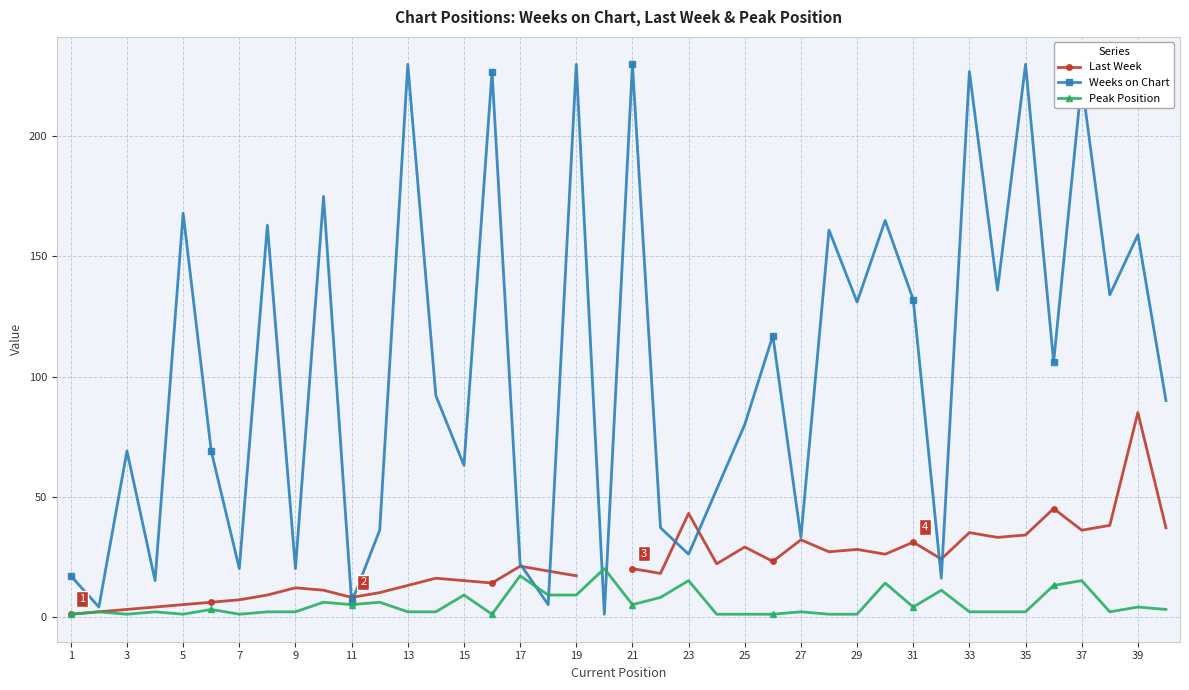

Rank the series by their maximum value, from lowest to highest.

Peak Position, Last Week, Weeks on Chart